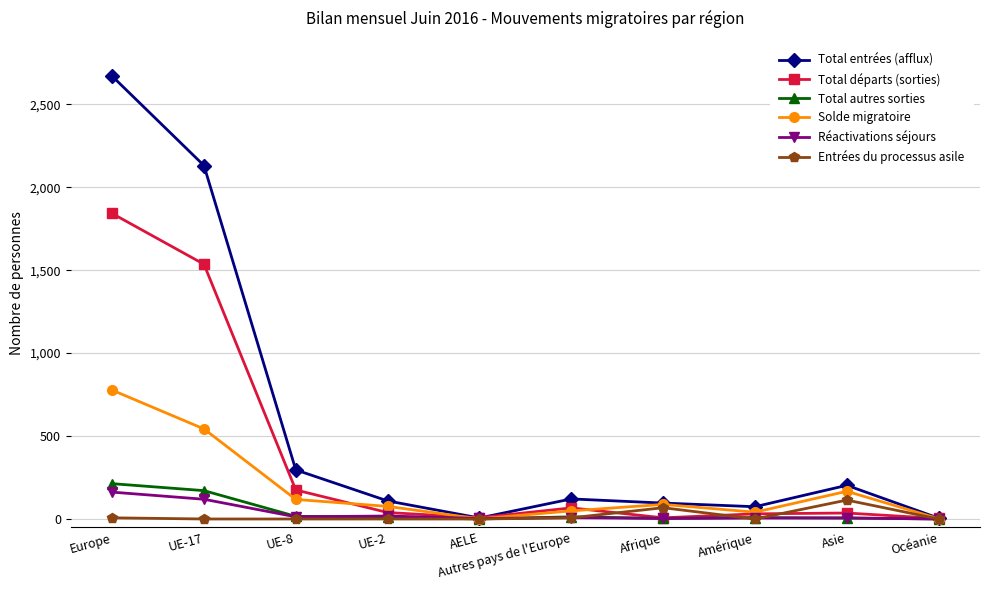

The value of Total entrées (afflux) at AELE is 6. True or false?

True